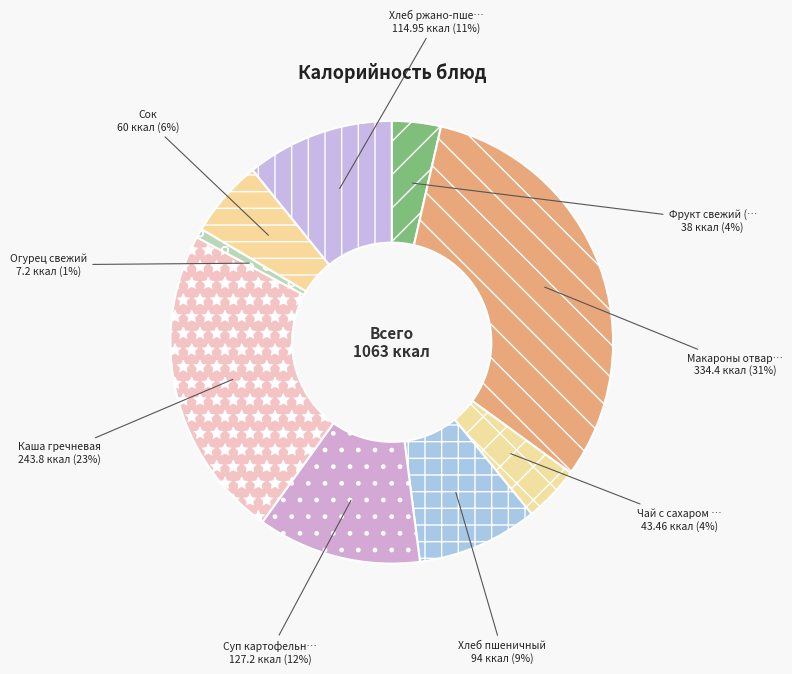

Rank the categories by value from highest to lowest.

Макароны отварные с сыром, Каша гречневая, Суп картофельный с фрикадельками, Хлеб ржано-пшеничный, Хлеб пшеничный, Сок, Чай с сахаром и лимоном, Фрукт свежий (яблоко), Огурец свежий